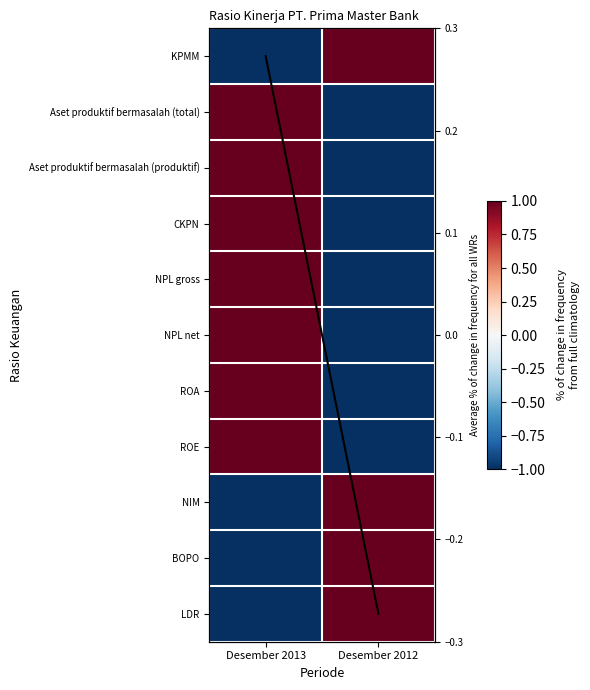

Which series changed the most between Desember 2013 and Desember 2012?

KPMM